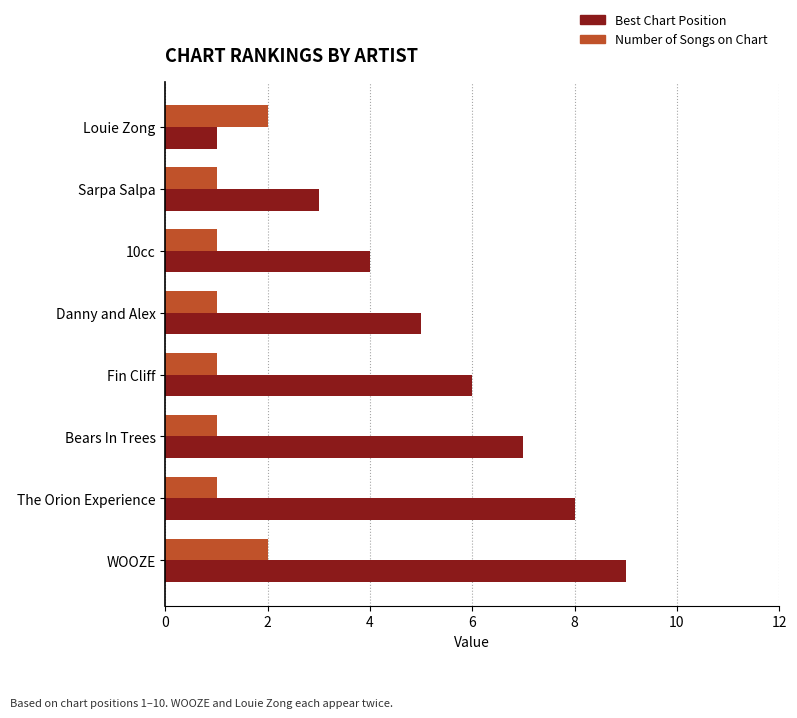

What is the spread (max minus min) of values at Bears In Trees?

6